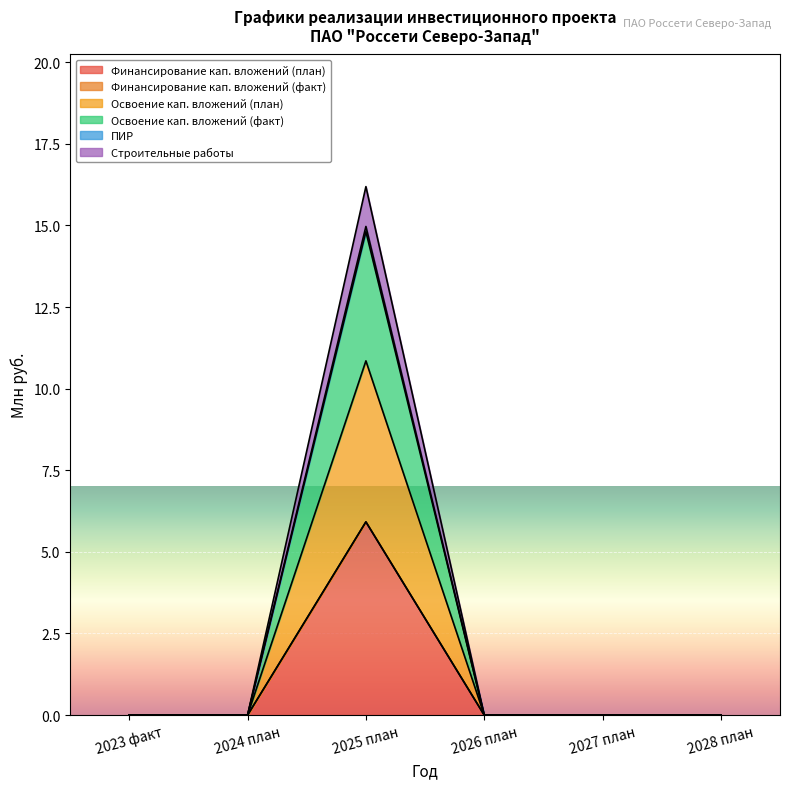

How many positive values does the Финансирование кап. вложений (план) series have?

1